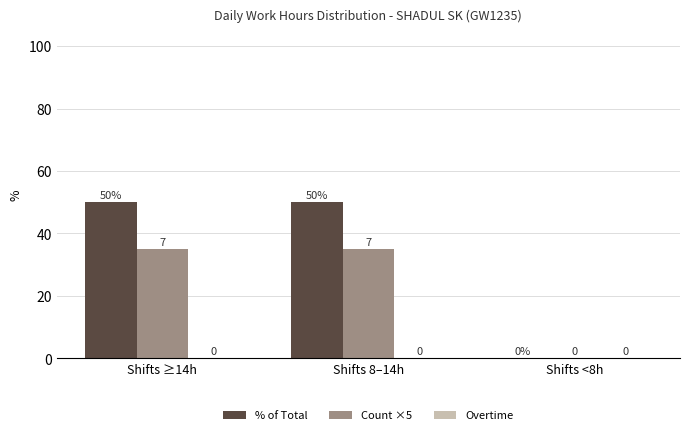

What is the sum of all % of Total values?

100